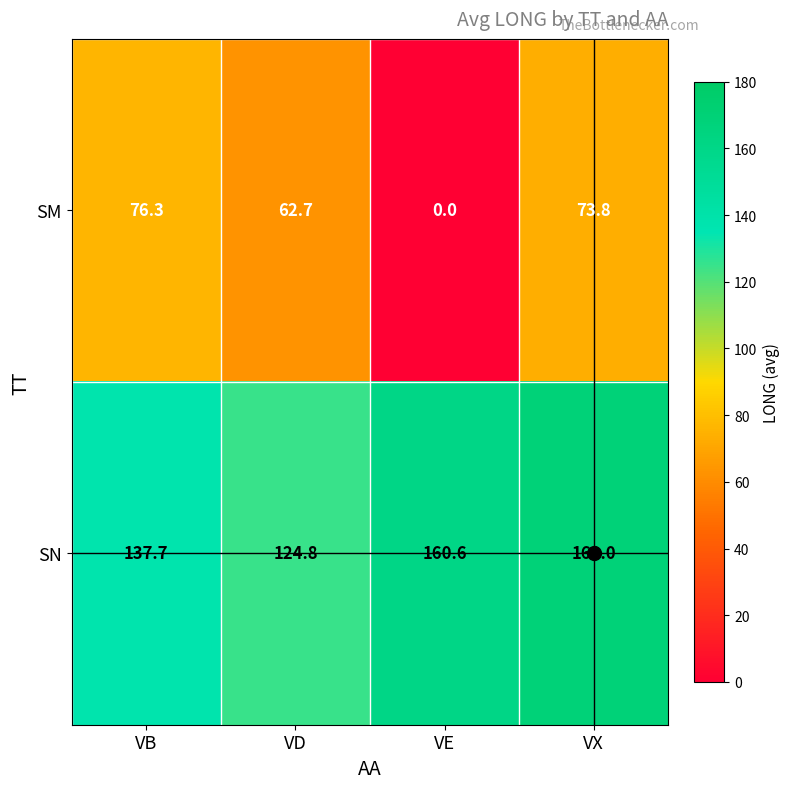

Which series changed the most between VB and VE?

SM